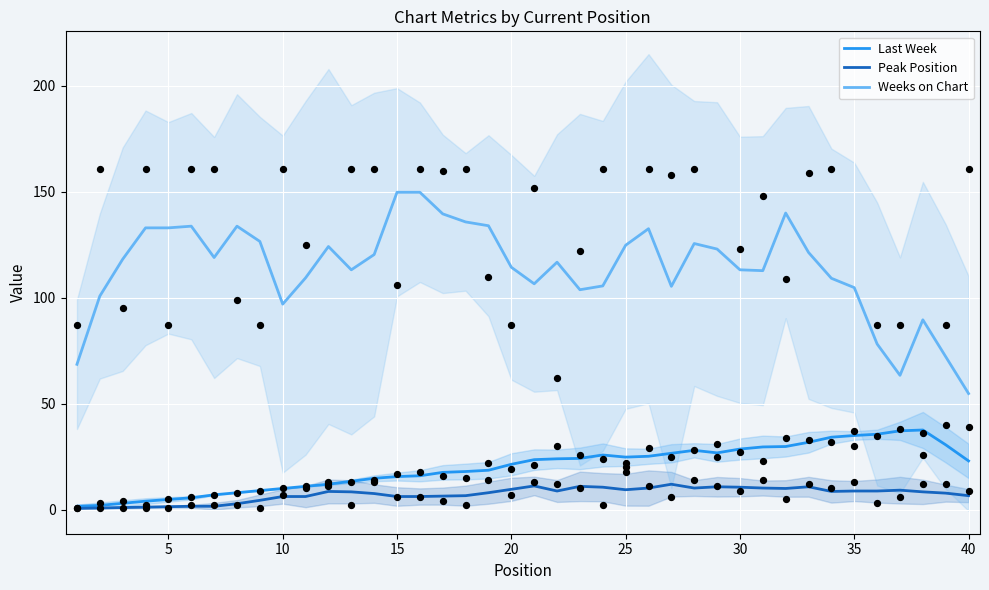

Which series has the widest spread of Y values?

Weeks on Chart